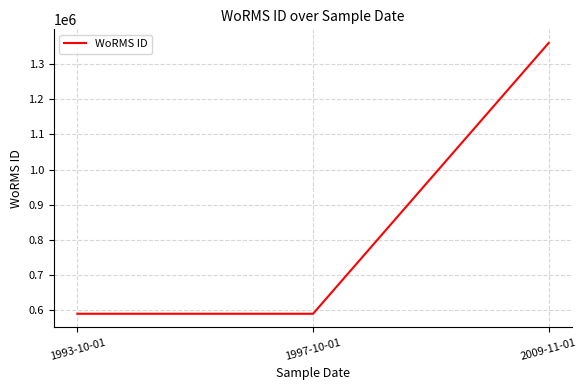

What is the greatest value displayed?

1359766